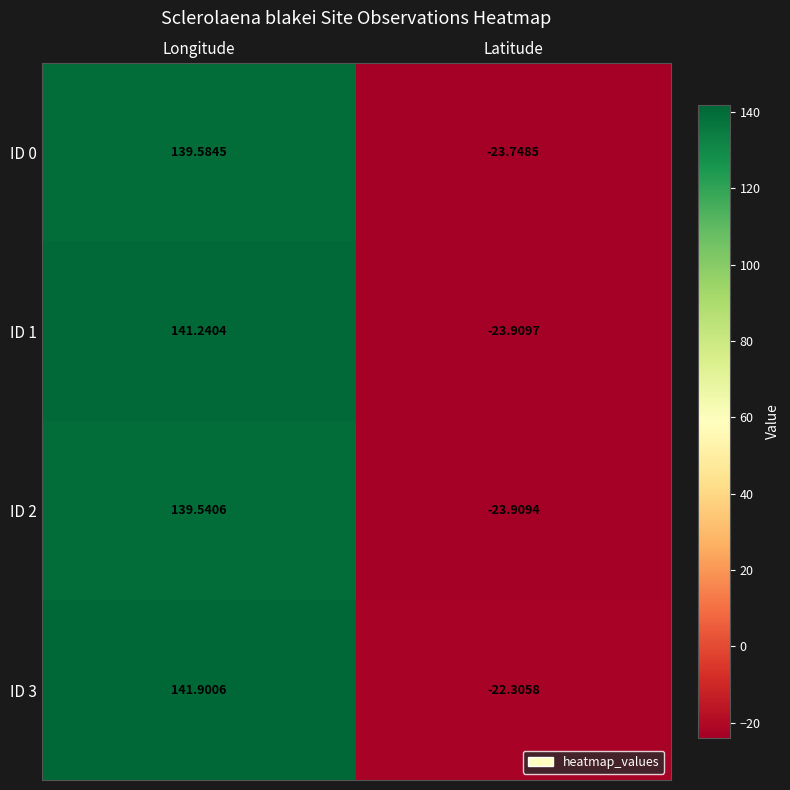

List the labels in order of ID 3 value, smallest first.

Latitude, Longitude